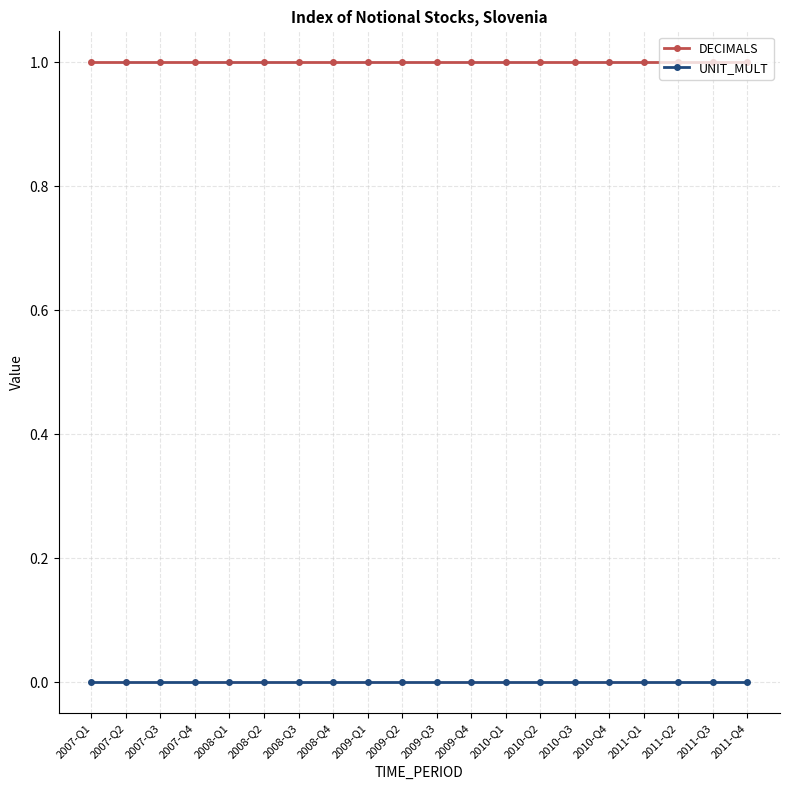

Reading left to right, what are all the values shown in this chart?

DECIMALS: 1	1	1	1	1	1	1	1	1	1	1	1	1	1	1	1	1	1	1	1
UNIT_MULT: 0	0	0	0	0	0	0	0	0	0	0	0	0	0	0	0	0	0	0	0